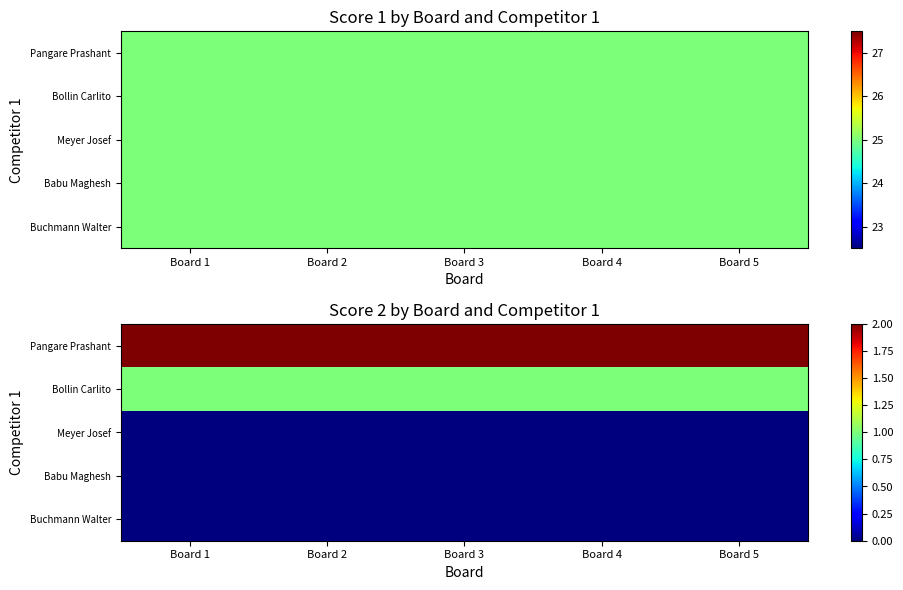

Which category has the lowest value in the Bollin Carlito series?

Board 1